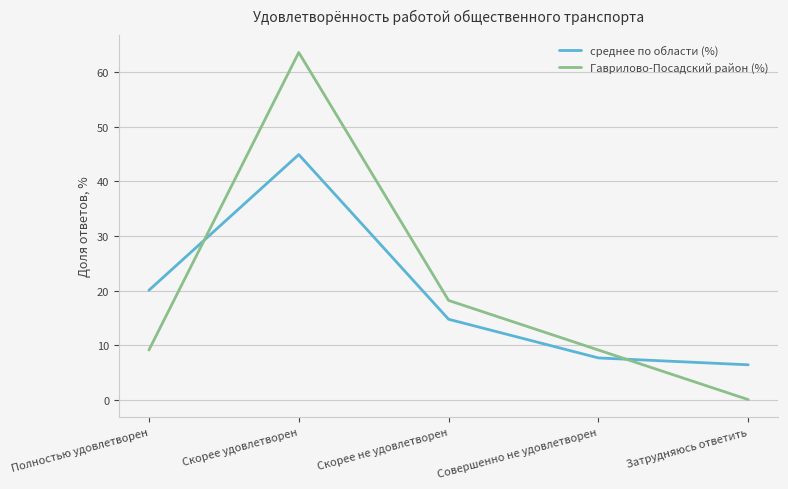

Is the value of среднее по области (%) at Полностью удовлетворен greater than the value of Гаврилово-Посадский район (%) at Затрудняюсь ответить?

Yes